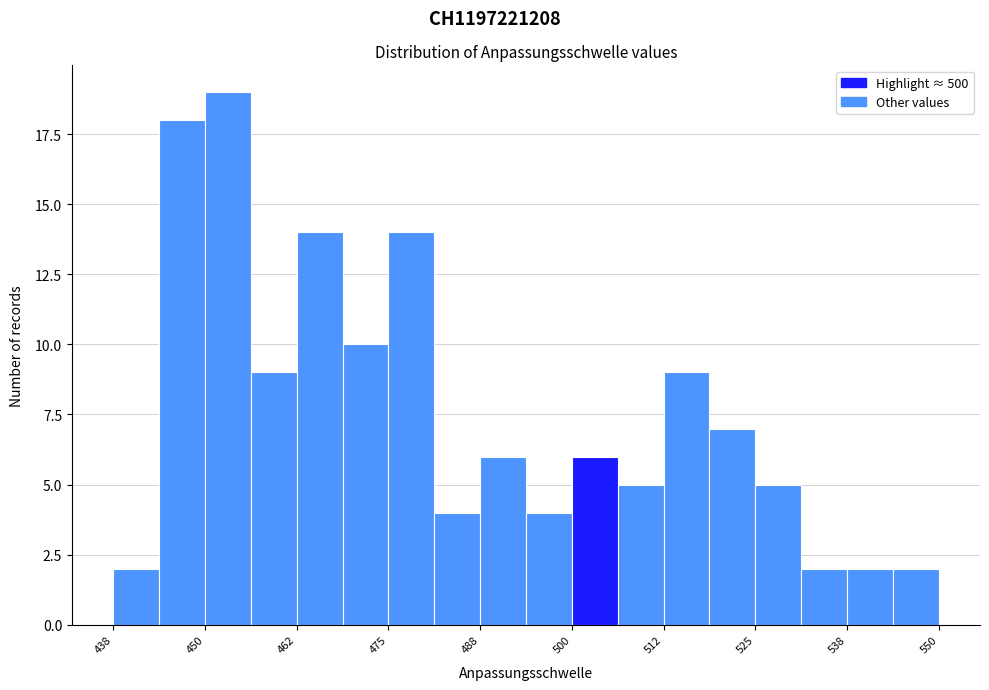

Read against the x-axis, roughly where is the centre of the tallest bar?

454